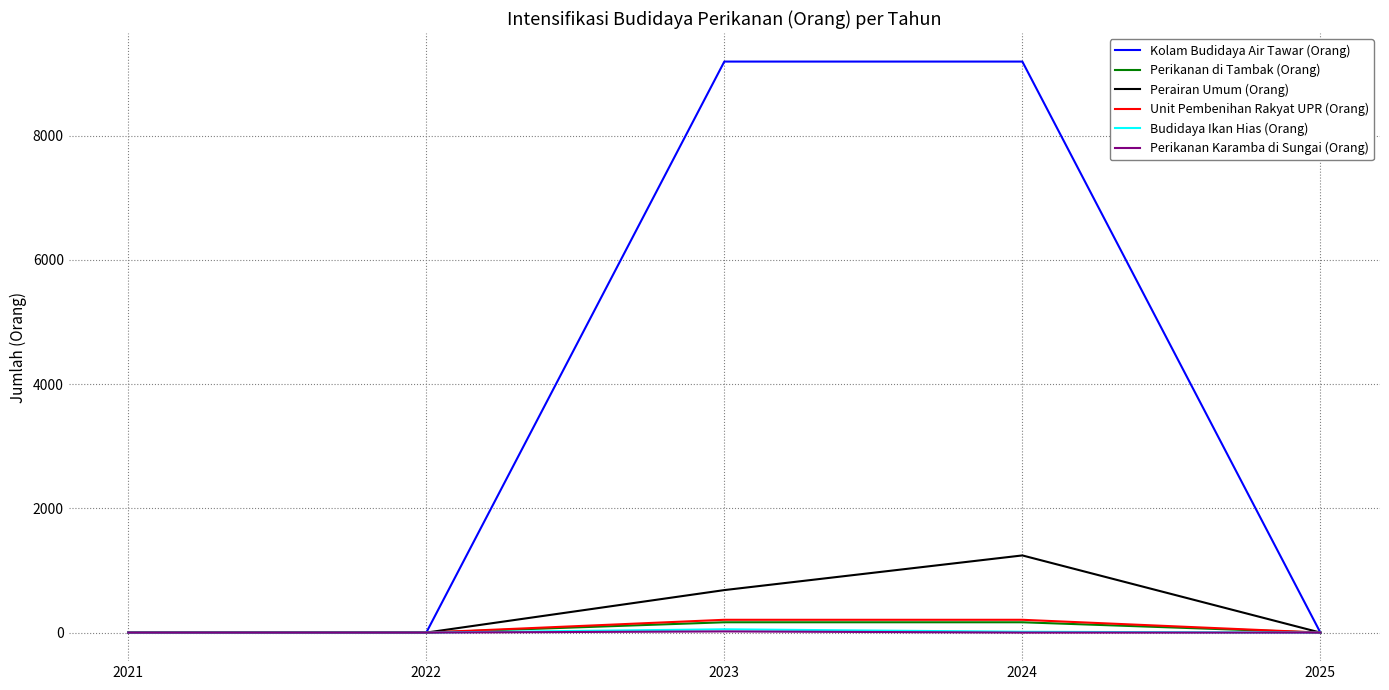

How many series are shown in this chart?

6